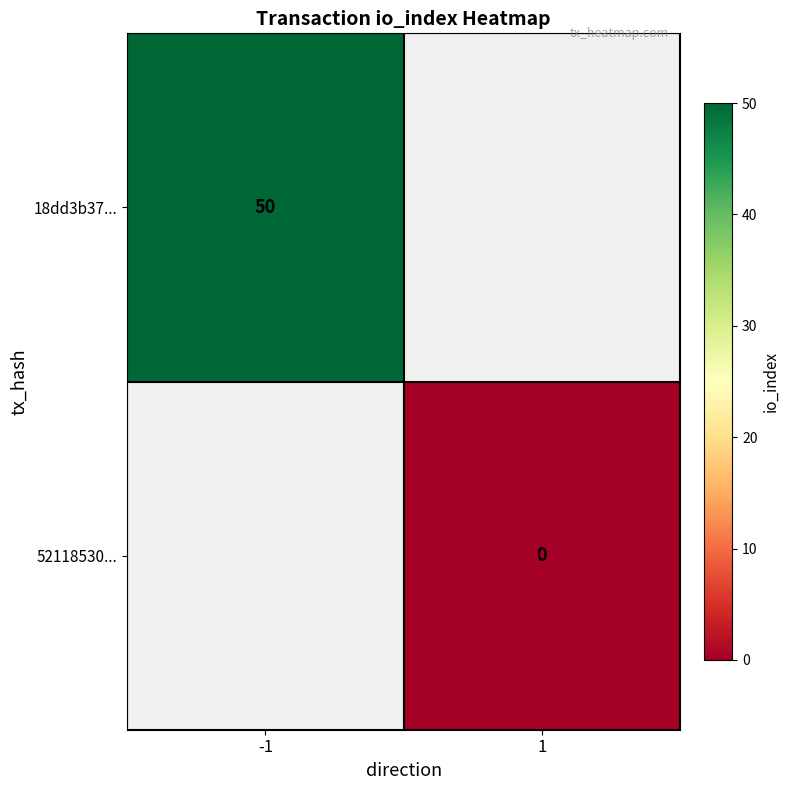

Is the value of 52118530... at 1 greater than the value of 18dd3b37... at -1?

No